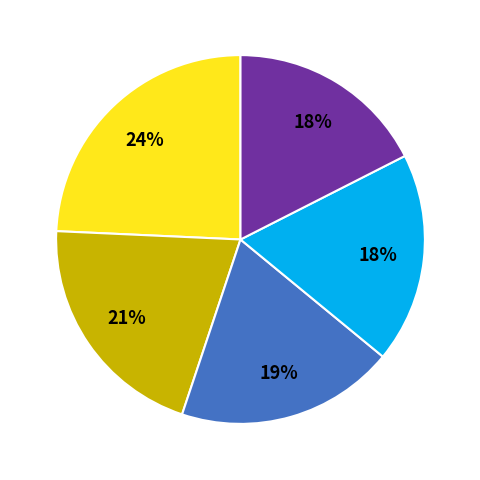

To the nearest percent, what is the average slice percentage?

20%